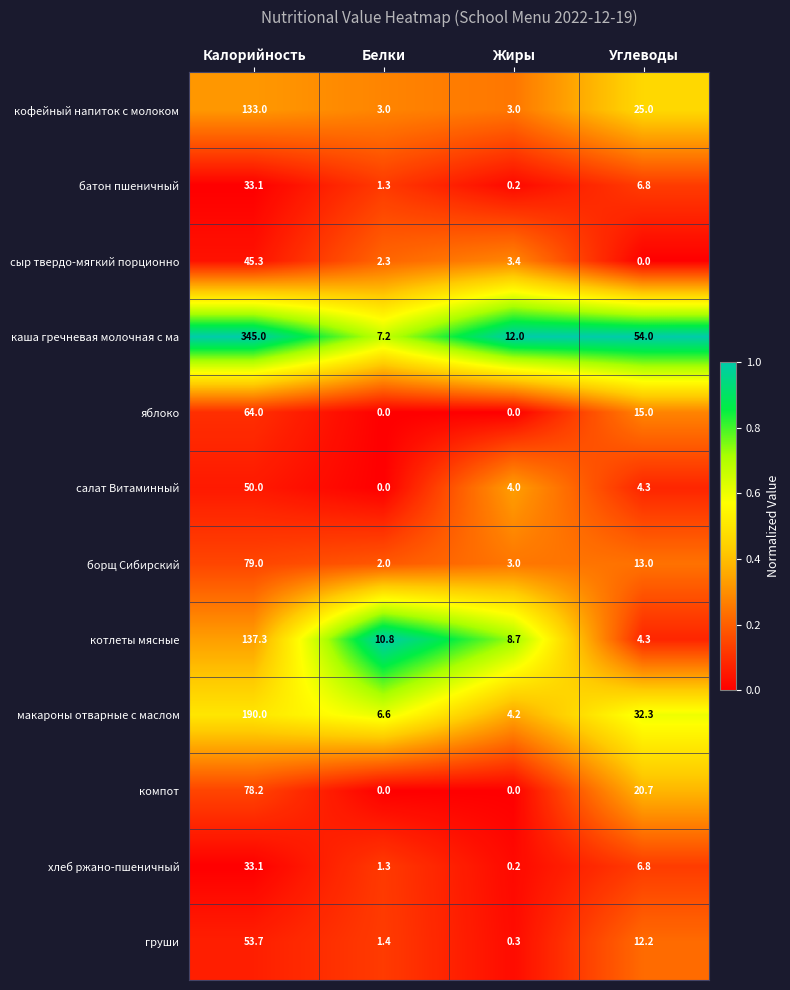

How many categories are shown in the chart?

4